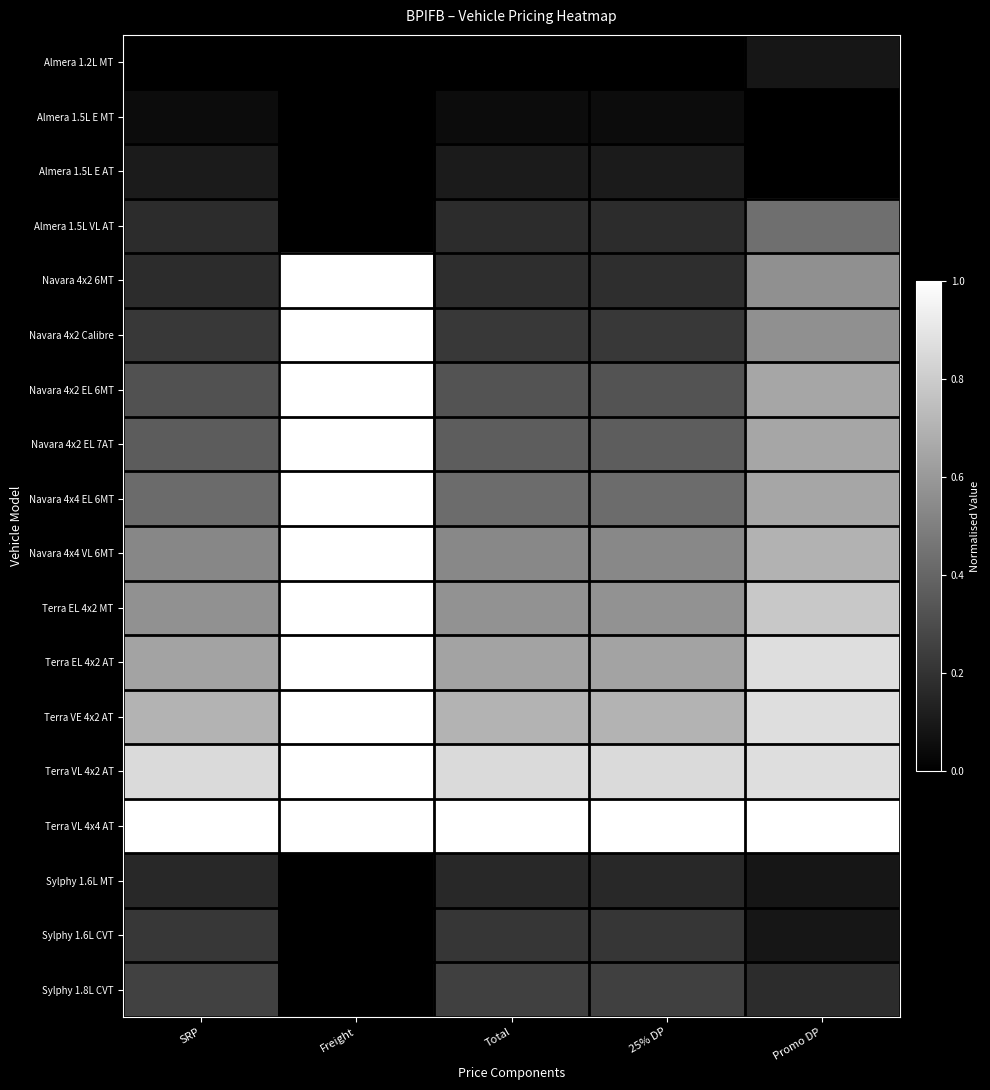

Reading left to right, extract all data points from this chart.

Almera 1.2L MT: SRP=0.0	Freight=0.0	Total=0.0	25% DP=0.0	Promo DP=0.1
Almera 1.5L E MT: SRP=0.1	Freight=0.0	Total=0.0	25% DP=0.0	Promo DP=0.0
Almera 1.5L E AT: SRP=0.1	Freight=0.0	Total=0.1	25% DP=0.1	Promo DP=0.0
Almera 1.5L VL AT: SRP=0.2	Freight=0.0	Total=0.2	25% DP=0.2	Promo DP=0.4
Navara 4x2 6MT: SRP=0.2	Freight=1.0	Total=0.2	25% DP=0.2	Promo DP=0.6
Navara 4x2 Calibre: SRP=0.2	Freight=1.0	Total=0.2	25% DP=0.2	Promo DP=0.6
Navara 4x2 EL 6MT: SRP=0.3	Freight=1.0	Total=0.3	25% DP=0.3	Promo DP=0.7
Navara 4x2 EL 7AT: SRP=0.4	Freight=1.0	Total=0.4	25% DP=0.4	Promo DP=0.7
Navara 4x4 EL 6MT: SRP=0.4	Freight=1.0	Total=0.4	25% DP=0.4	Promo DP=0.7
Navara 4x4 VL 6MT: SRP=0.5	Freight=1.0	Total=0.5	25% DP=0.5	Promo DP=0.7
Terra EL 4x2 MT: SRP=0.6	Freight=1.0	Total=0.6	25% DP=0.6	Promo DP=0.8
Terra EL 4x2 AT: SRP=0.6	Freight=1.0	Total=0.6	25% DP=0.6	Promo DP=0.9
Terra VE 4x2 AT: SRP=0.7	Freight=1.0	Total=0.7	25% DP=0.7	Promo DP=0.9
Terra VL 4x2 AT: SRP=0.9	Freight=1.0	Total=0.9	25% DP=0.9	Promo DP=0.9
Terra VL 4x4 AT: SRP=1.0	Freight=1.0	Total=1.0	25% DP=1.0	Promo DP=1.0
Sylphy 1.6L MT: SRP=0.2	Freight=0.0	Total=0.2	25% DP=0.2	Promo DP=0.1
Sylphy 1.6L CVT: SRP=0.2	Freight=0.0	Total=0.2	25% DP=0.2	Promo DP=0.1
Sylphy 1.8L CVT: SRP=0.3	Freight=0.0	Total=0.3	25% DP=0.3	Promo DP=0.2